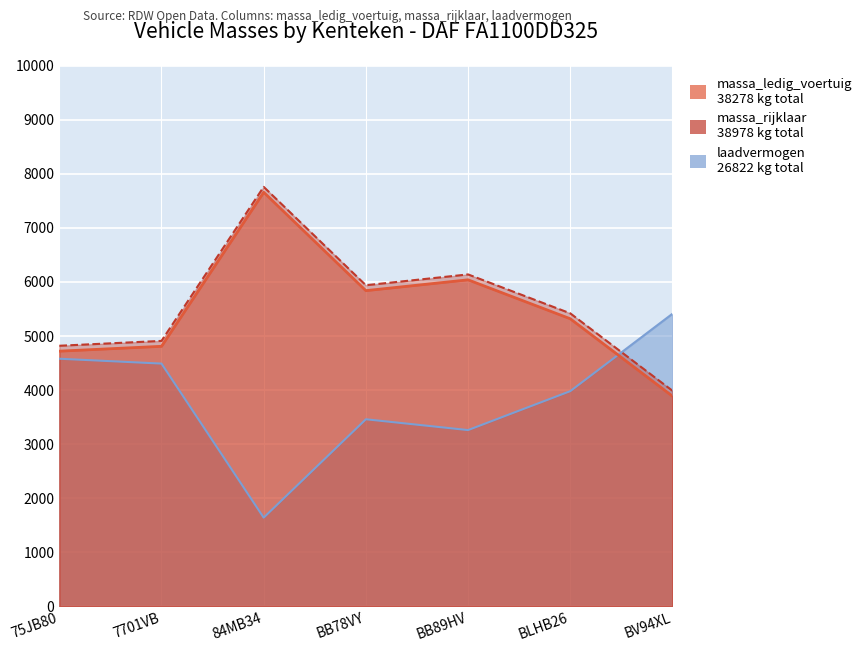

How many lines are shown in the chart?

3